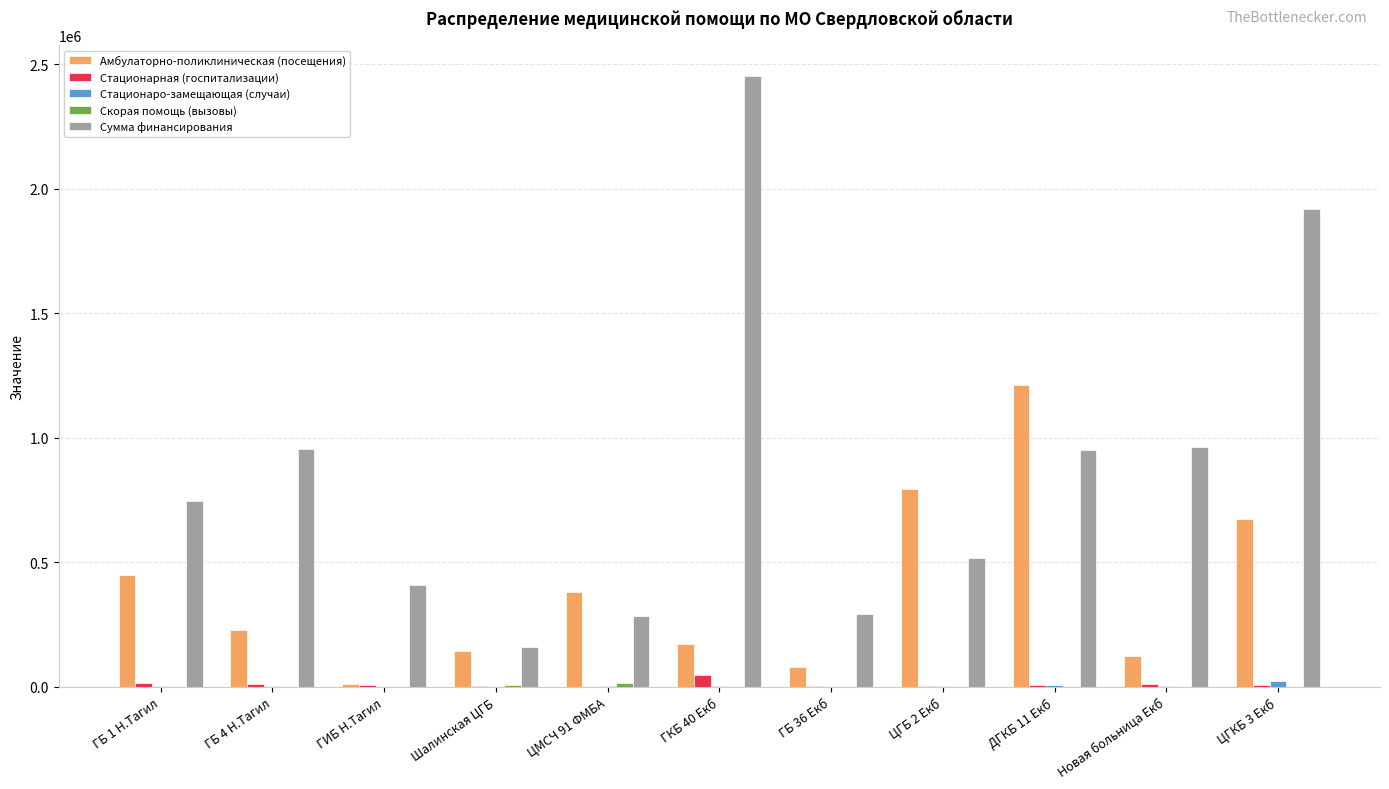

Which series has the largest total across all categories?

Сумма финансирования